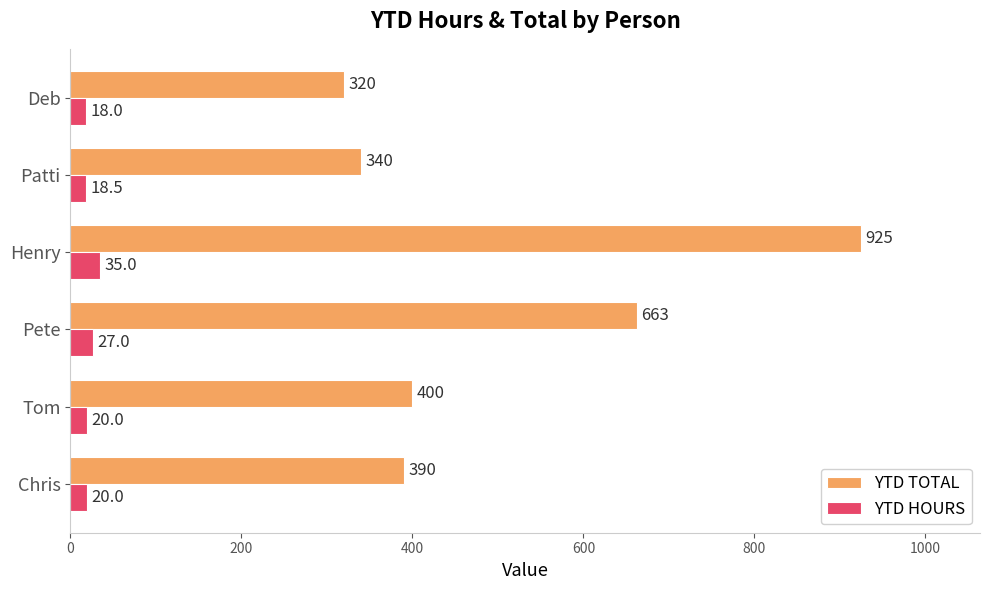

What are all the series names shown in the legend?

YTD TOTAL, YTD HOURS